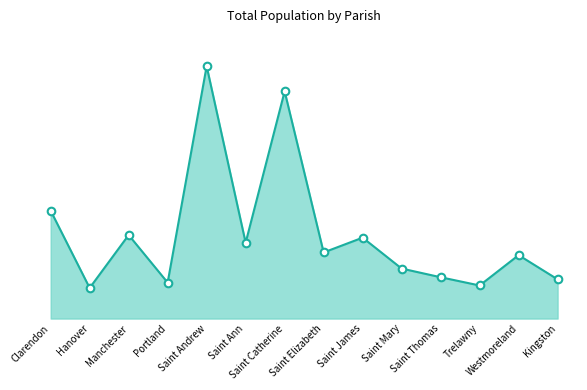

What is the change in value from Hanover to Saint Ann?

+102829